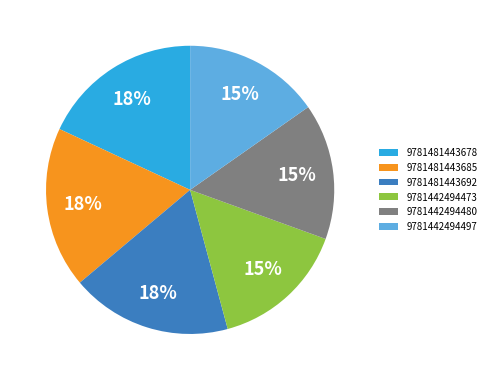

Is 9781442494480 the majority of the pie?

No